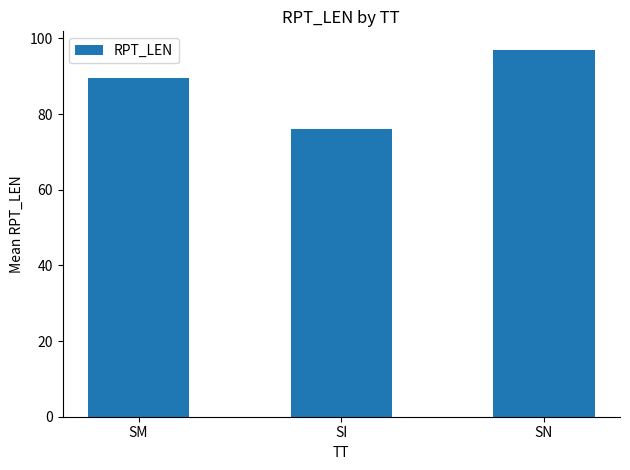

Where is the data nearest to the value 86?

SM